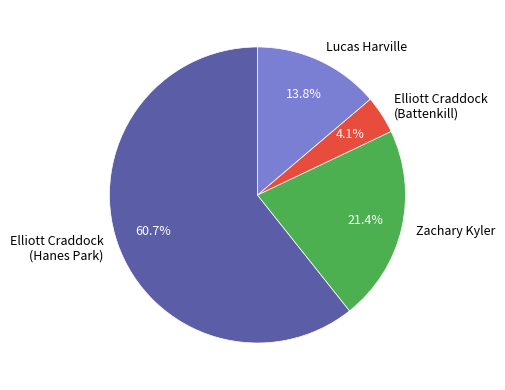

To the nearest percent, what is the average slice percentage?

25%